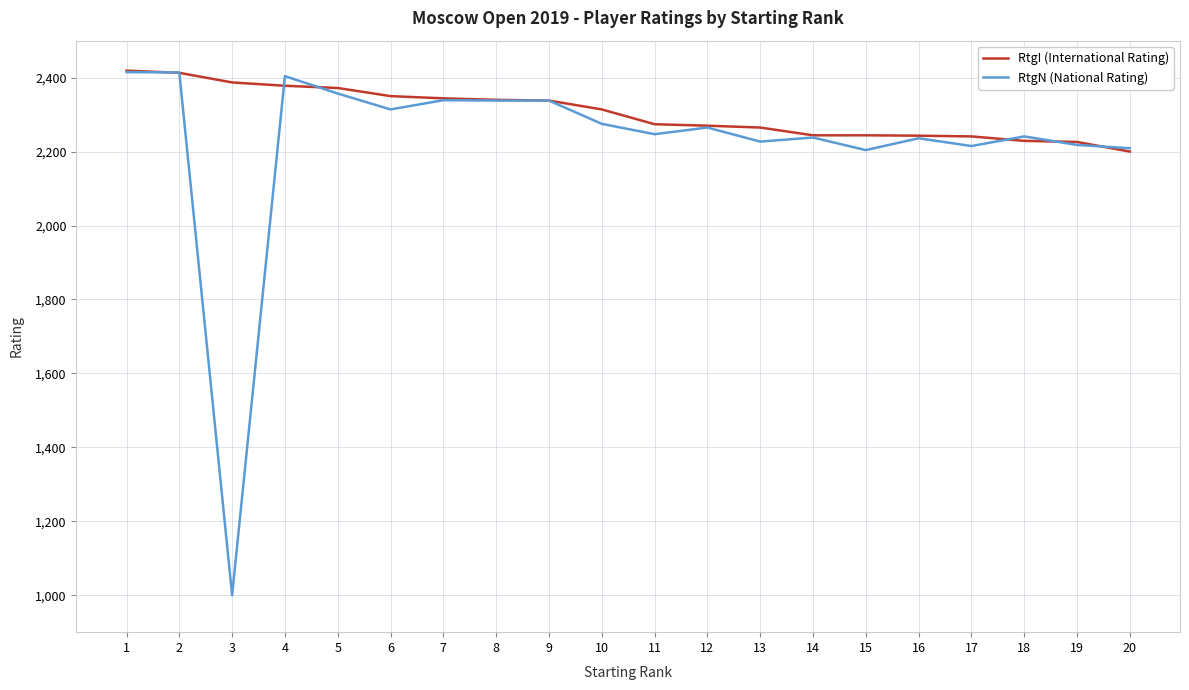

What is the sum of all RtgN (National Rating) values?

44494